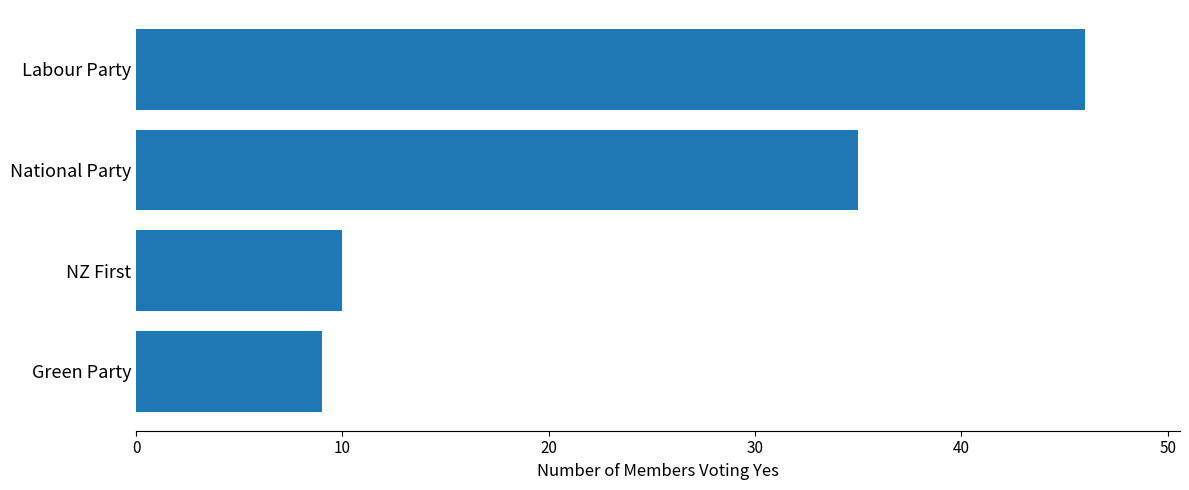

What is the smallest value displayed?

9